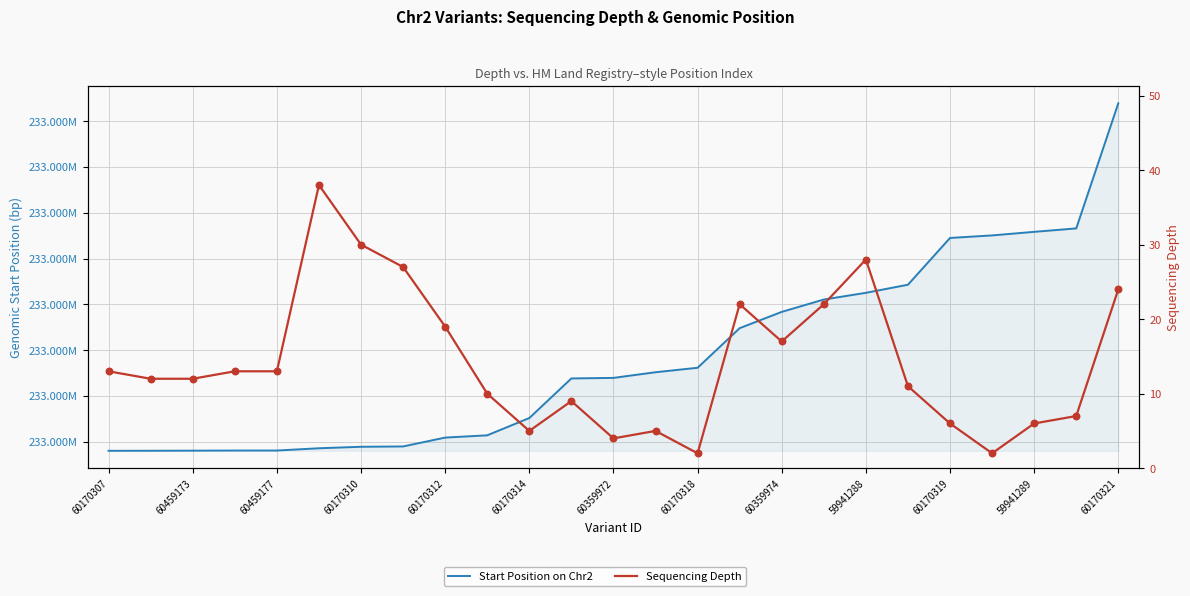

Which series reaches the minimum Y coordinate?

Sequencing Depth